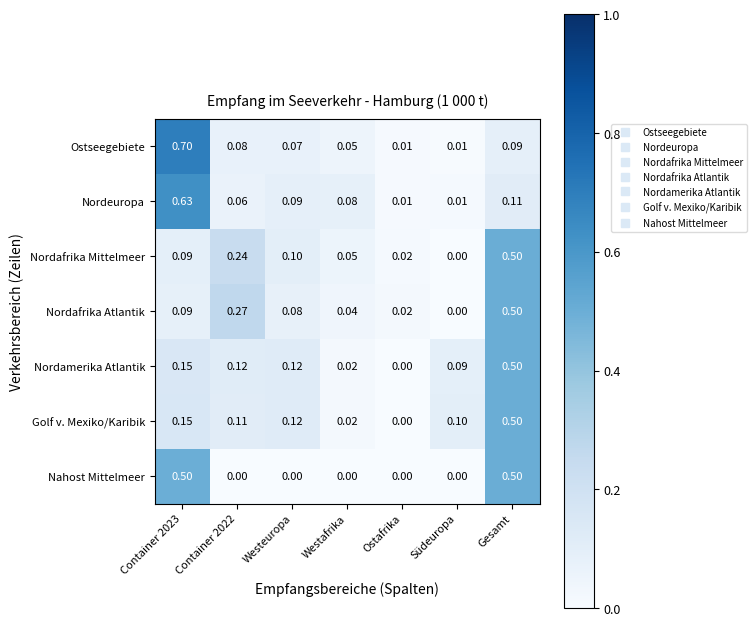

What is the difference between the highest and lowest values at Südeuropa?

0.1